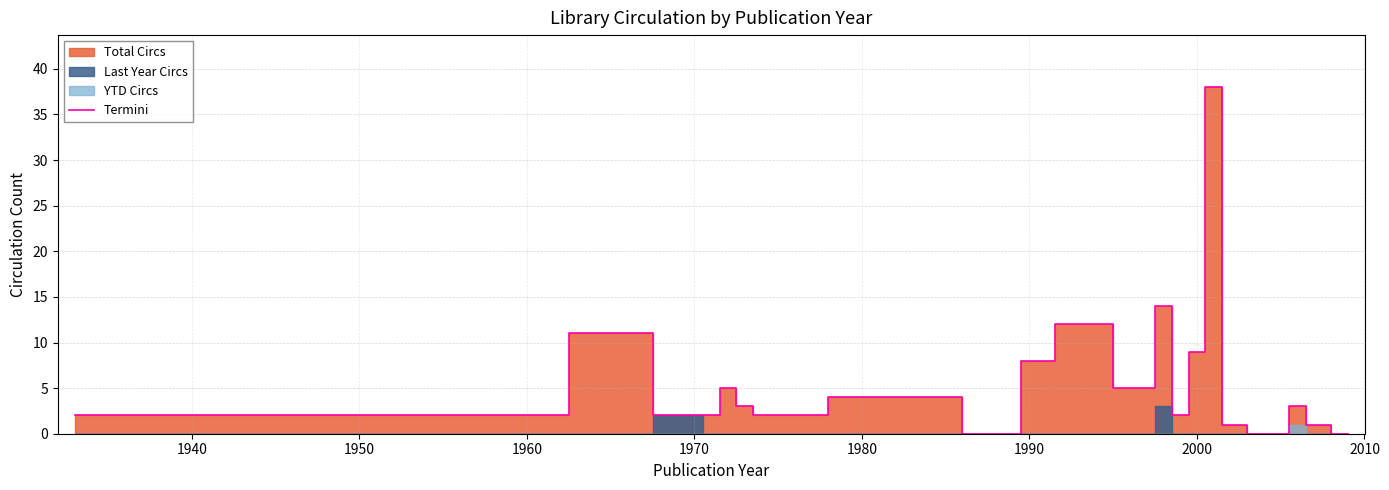

How many interior local peaks (higher than both neighbors) does the data have?

6